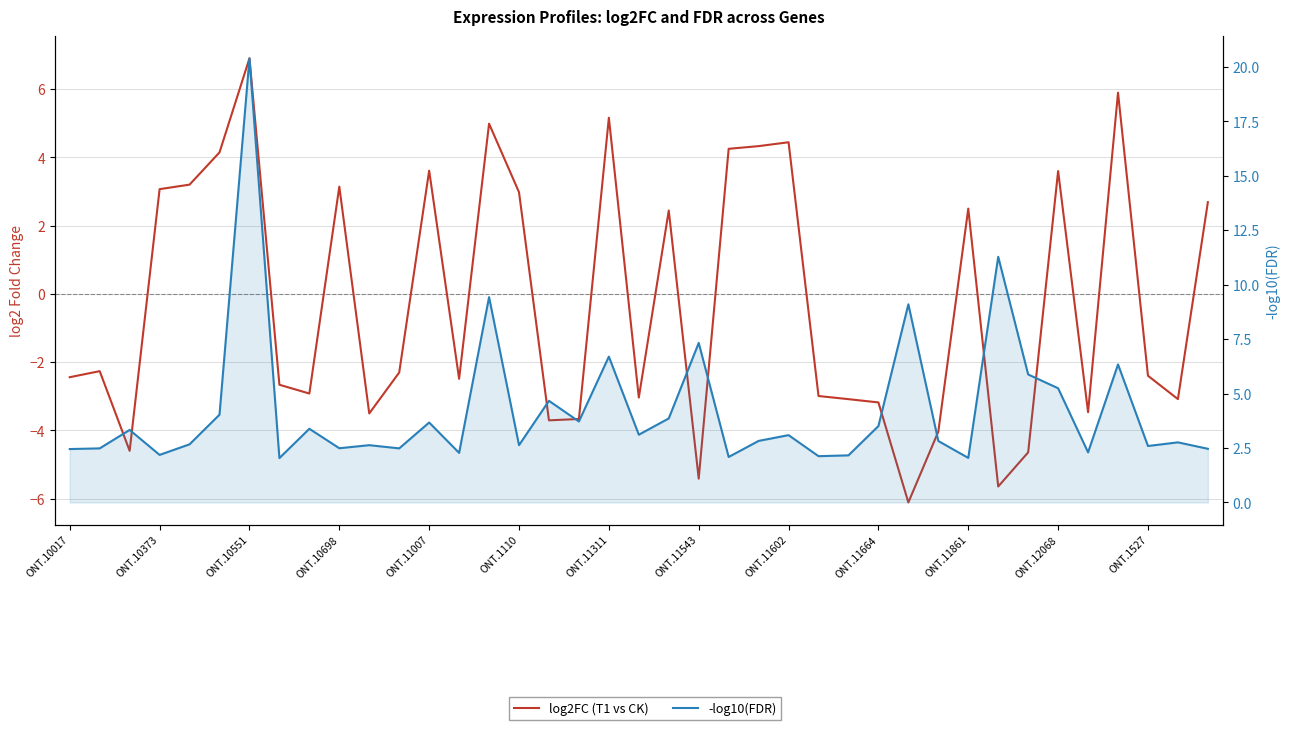

Which series has the largest range (max minus min)?

-log10(FDR)